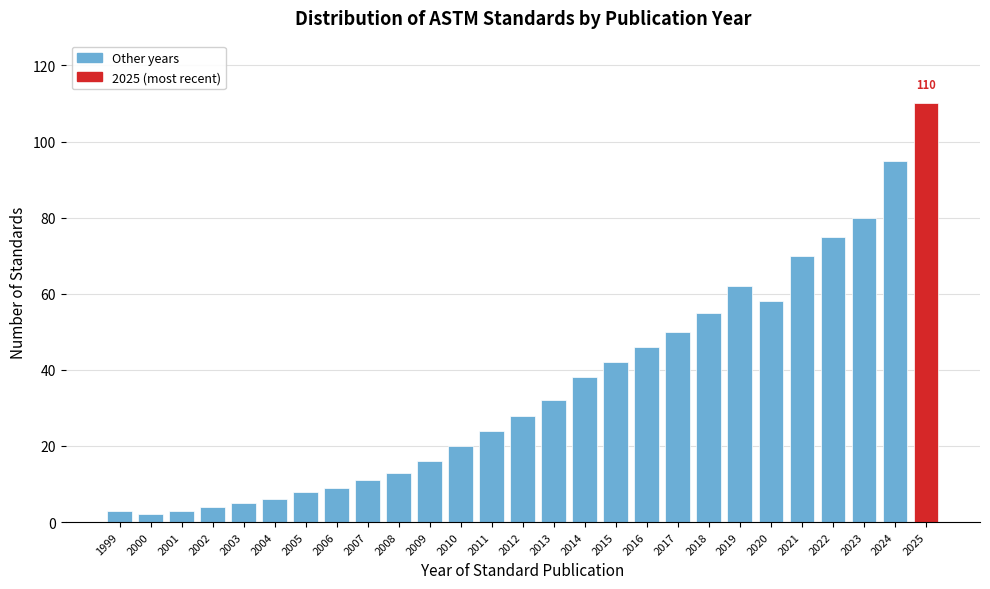

Reading left to right, list all the values displayed in this chart.

3	2	3	4	5	6	8	9	11	13	16	20	24	28	32	38	42	46	50	55	62	58	70	75	80	95	110